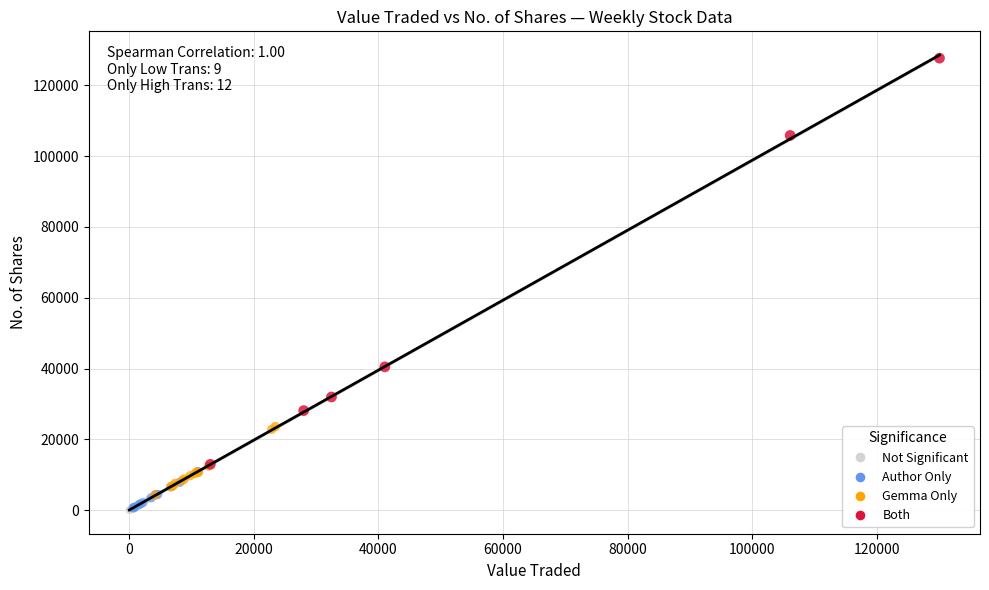

Which series reaches the maximum Y coordinate?

Both